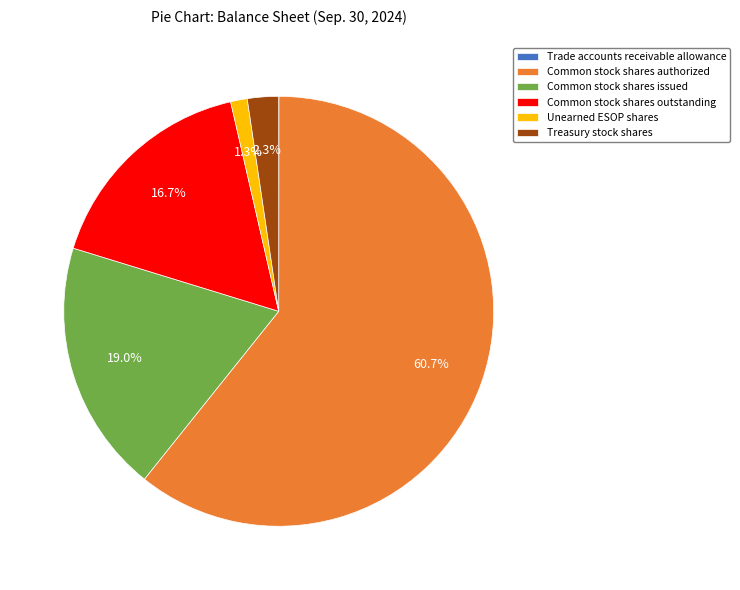

What is the largest slice in the pie chart?

Common stock shares authorized